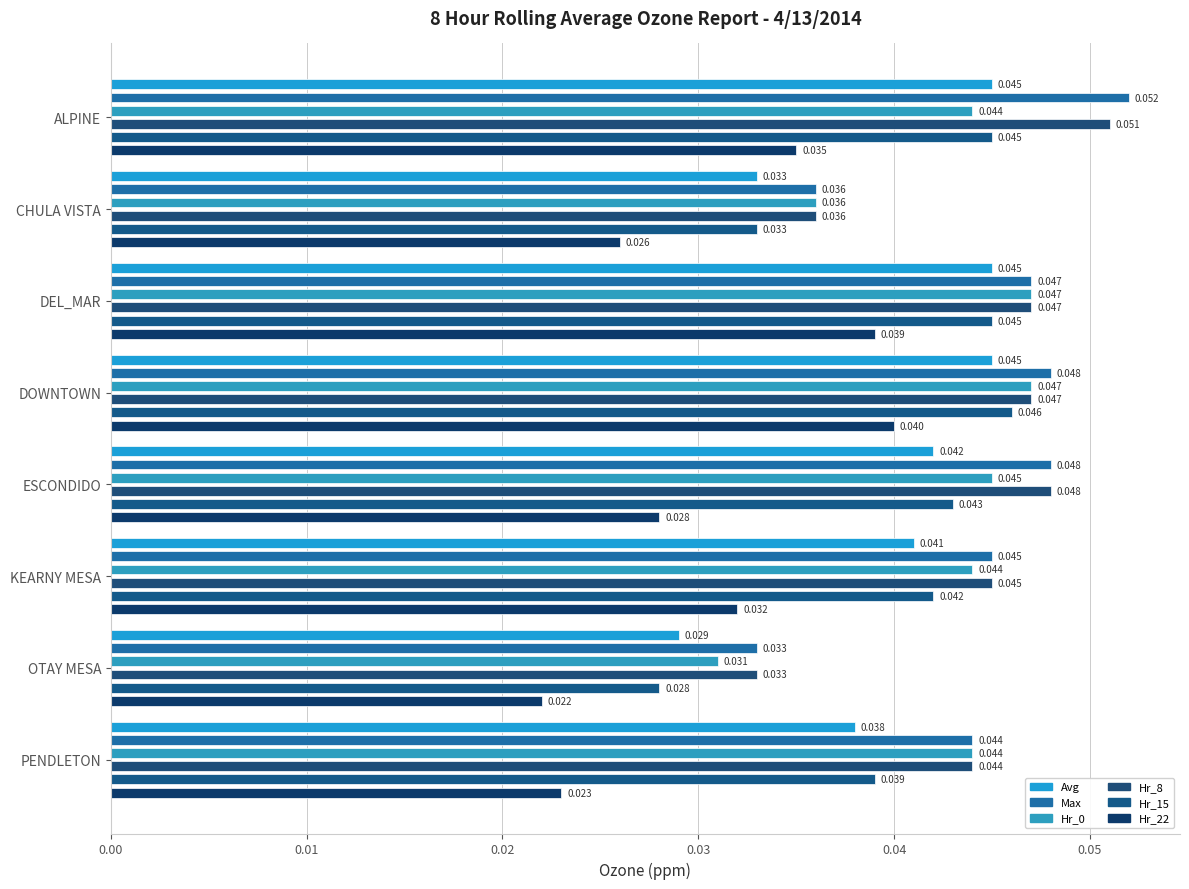

Is the value of Hr_0 at ESCONDIDO greater than the value of Max at DOWNTOWN?

No